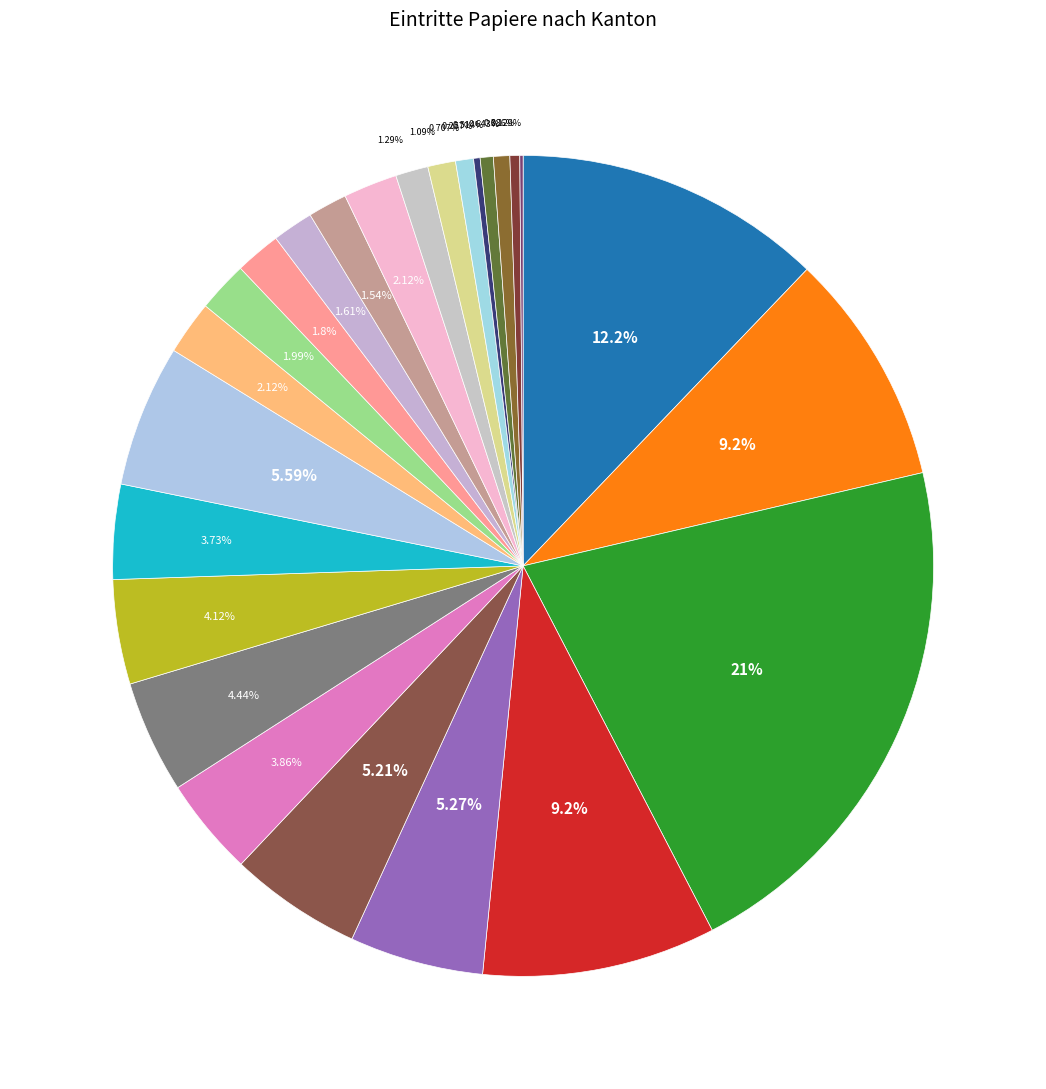

Does any single category account for the majority?

No